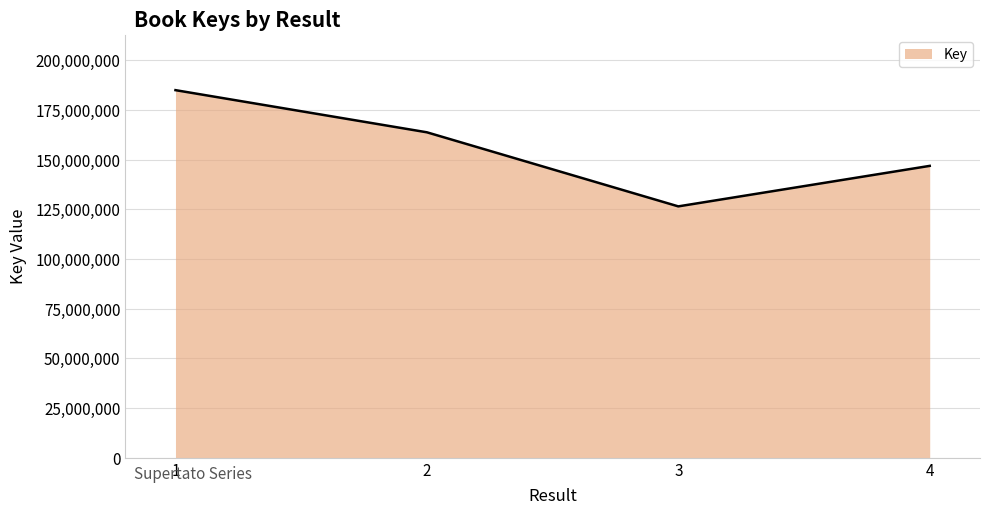

What is the difference between the maximum and minimum values?

58505951